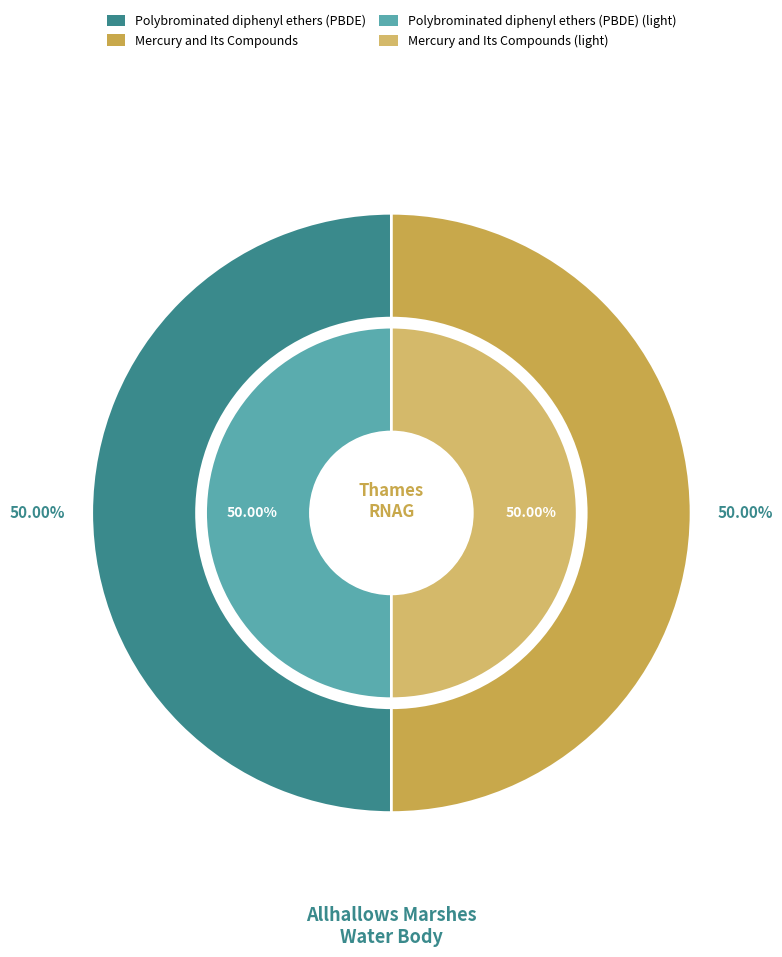

Which slice is the largest?

Polybrominated diphenyl ethers (PBDE)